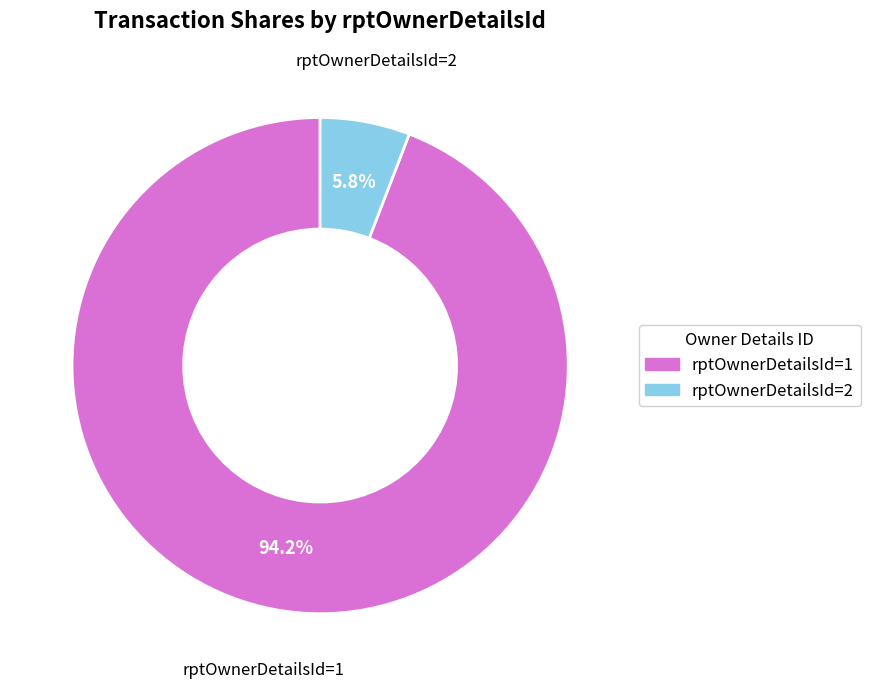

Is there a majority slice in this chart?

Yes